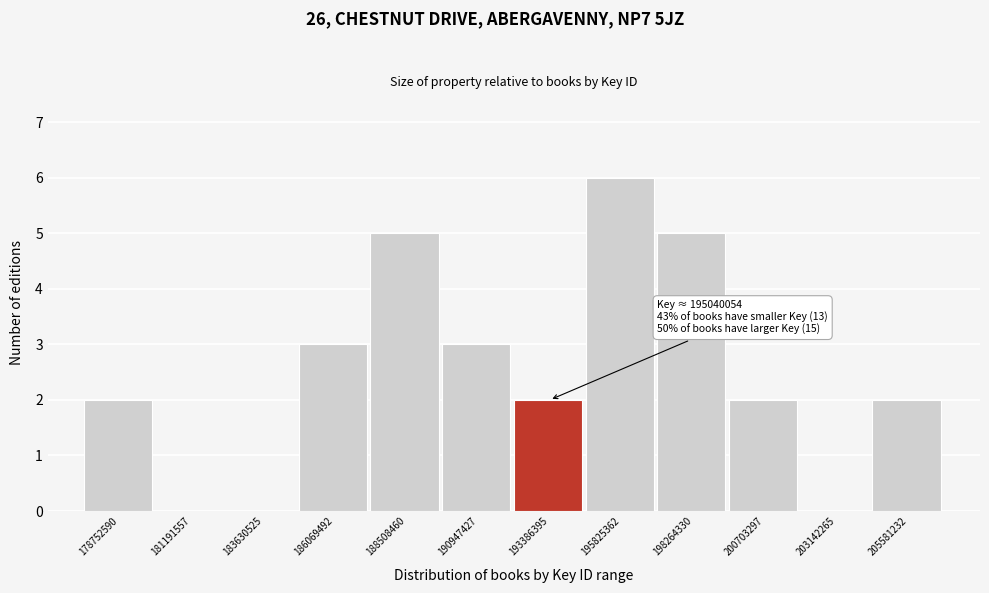

Reading left to right, extract all data points from this chart.

178752590=2	181191557=0	183630525=0	186069492=3	188508460=5	190947427=3	193386395=2	195825362=6	198264330=5	200703297=2	203142265=0	205581232=2